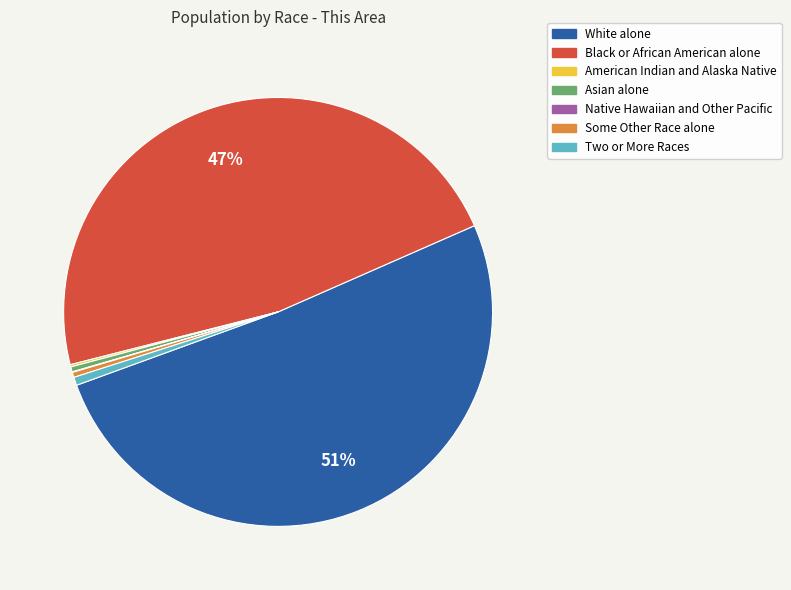

Does Some Other Race alone account for over 50% of the chart?

No